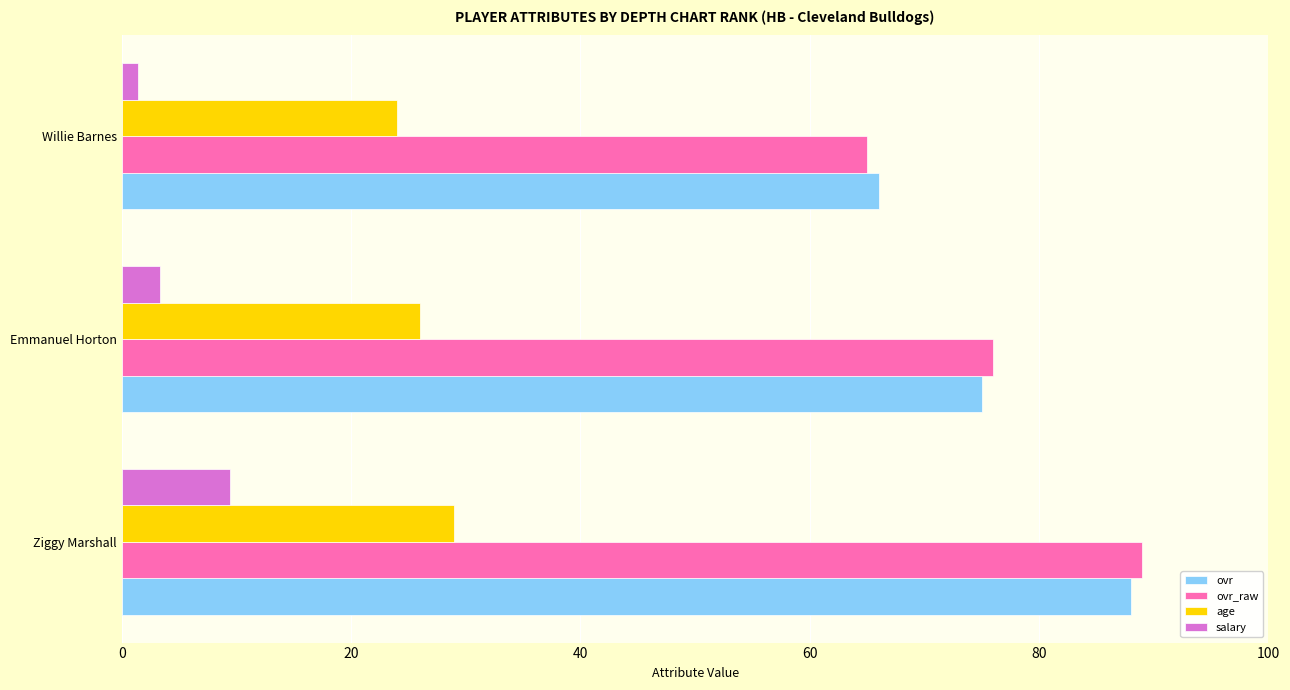

What is the difference between the maximum and second lowest values in the age series?

3.0